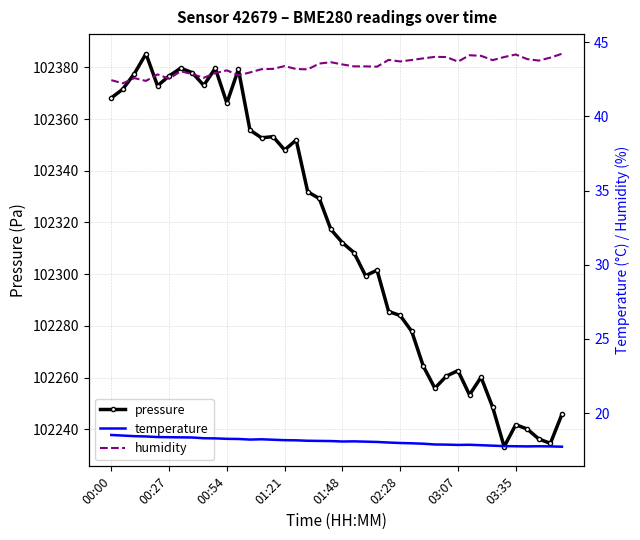

The pressure series shows 58337.2 at 01:48. True or false?

False